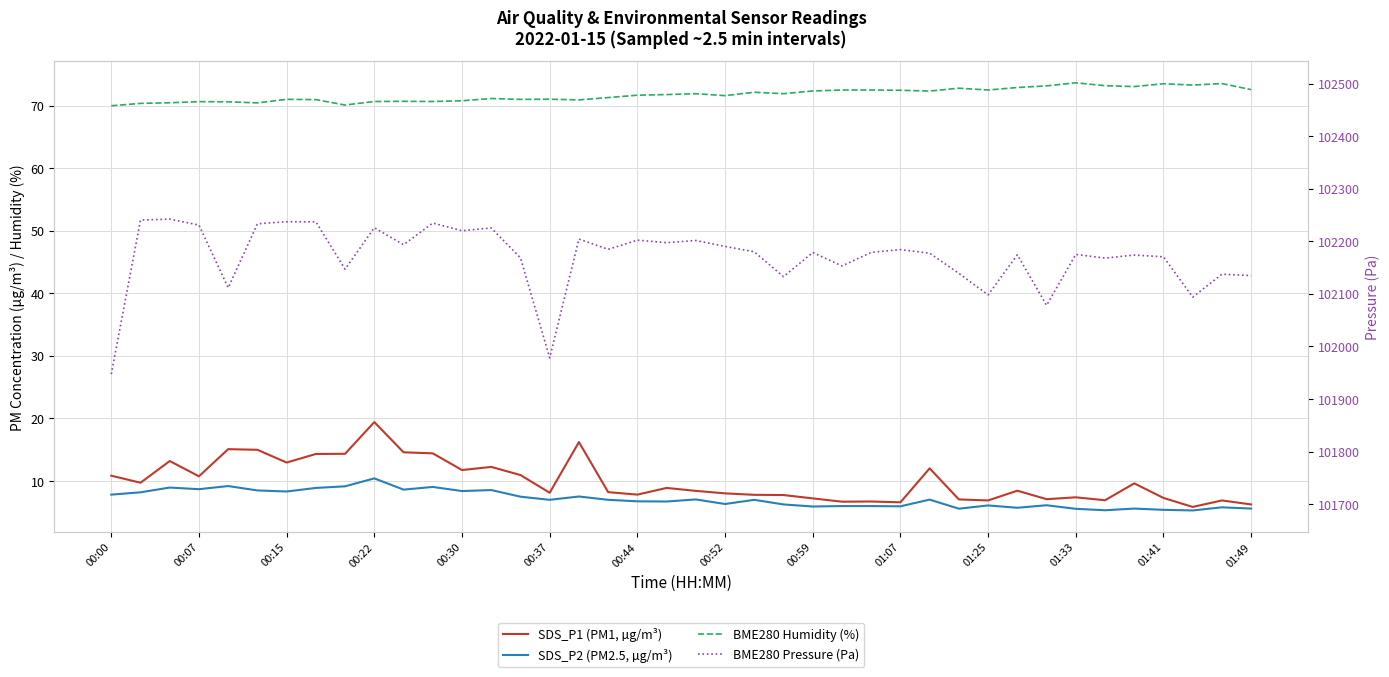

Is this an area chart (filled region under the line)?

No